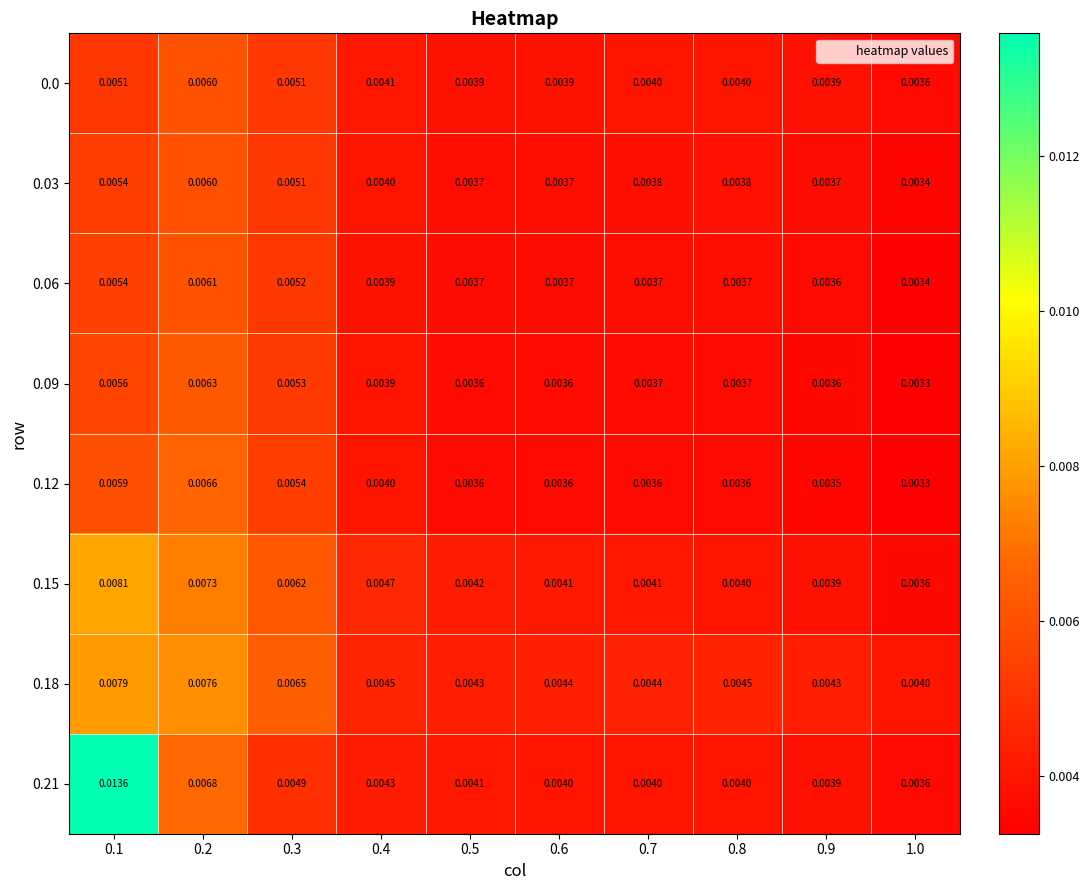

Which series has the largest range (max minus min)?

0.21